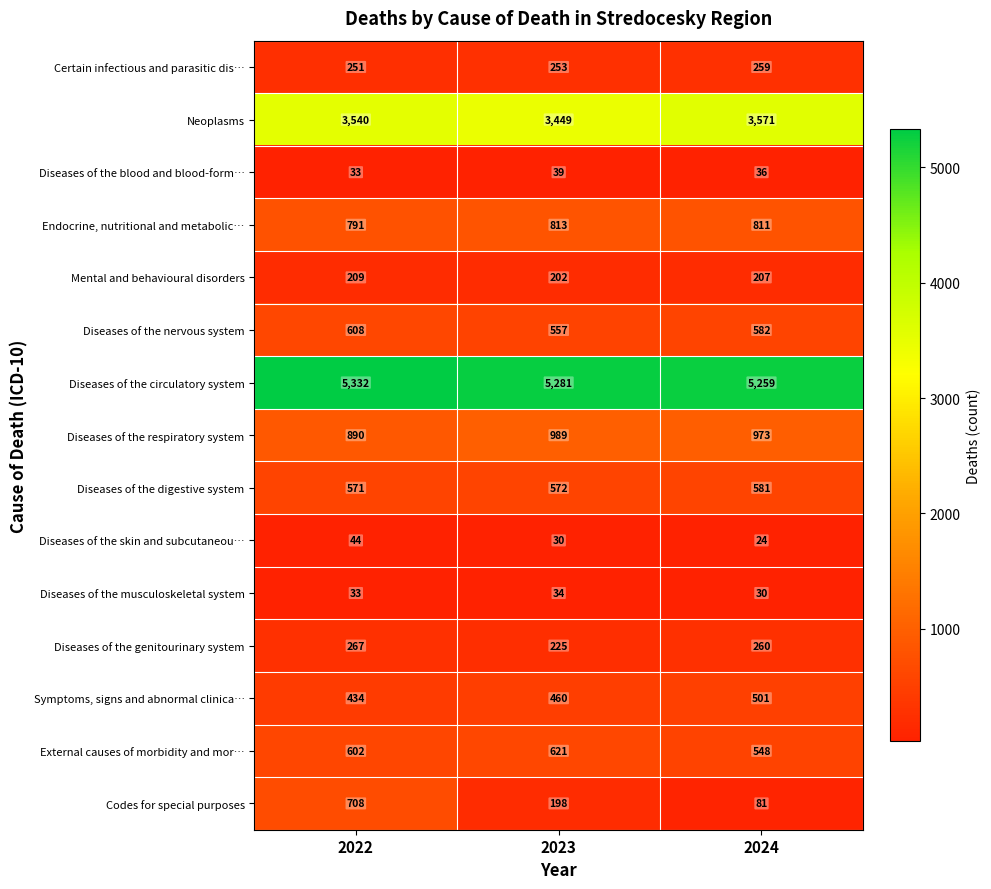

At which label does Symptoms, signs and abnormal clinica… reach its peak?

2024